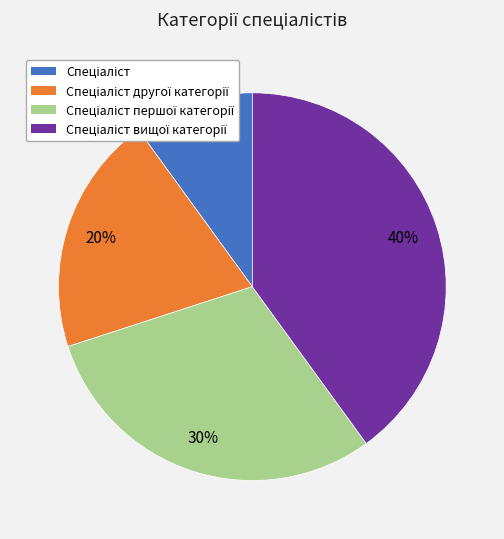

Is there any slice that represents more than half of the pie?

No